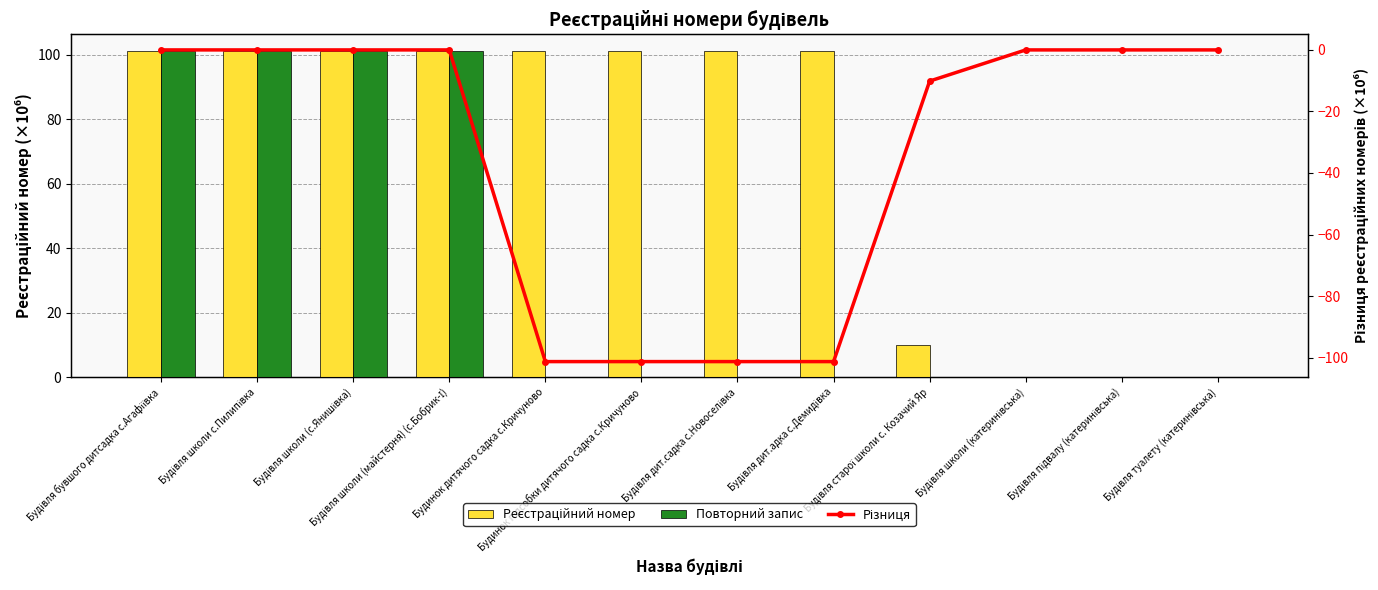

Reading right to left, list all the values displayed in this chart.

Реєстраційний номер: Будівля туалету (катеринівська)=0.0	Будівля підвалу (катеринівська)=0.0	Будівля школи (катеринівська)=0.0	Будівля старої школи с. Козачий Яр=10.1	Будівля дит.адка с.Демидівка=101.3	Будівля дит.садка с.Новоселівка=101.3	Будинок підсобки дитячого садка с.Кричуново=101.3	Будинок дитячого садка с.Кричуново=101.3	Будівля школи (майстерня) (с.Бобрик-І)=101.3	Будівля школи (с.Янишівка)=101.3	Будівля школи с.Пилипівка=101.3	Будівля бувшого дитсадка с.Агафіївка=101.3
Повторний запис: Будівля туалету (катеринівська)=0.0	Будівля підвалу (катеринівська)=0.0	Будівля школи (катеринівська)=0.0	Будівля старої школи с. Козачий Яр=0.0	Будівля дит.адка с.Демидівка=0.0	Будівля дит.садка с.Новоселівка=0.0	Будинок підсобки дитячого садка с.Кричуново=0.0	Будинок дитячого садка с.Кричуново=0.0	Будівля школи (майстерня) (с.Бобрик-І)=101.3	Будівля школи (с.Янишівка)=101.3	Будівля школи с.Пилипівка=101.3	Будівля бувшого дитсадка с.Агафіївка=101.3
Різниця: Будівля туалету (катеринівська)=0.0	Будівля підвалу (катеринівська)=0.0	Будівля школи (катеринівська)=0.0	Будівля старої школи с. Козачий Яр=-10.1	Будівля дит.адка с.Демидівка=-101.3	Будівля дит.садка с.Новоселівка=-101.3	Будинок підсобки дитячого садка с.Кричуново=-101.3	Будинок дитячого садка с.Кричуново=-101.3	Будівля школи (майстерня) (с.Бобрик-І)=0.0	Будівля школи (с.Янишівка)=0.0	Будівля школи с.Пилипівка=0.0	Будівля бувшого дитсадка с.Агафіївка=0.0